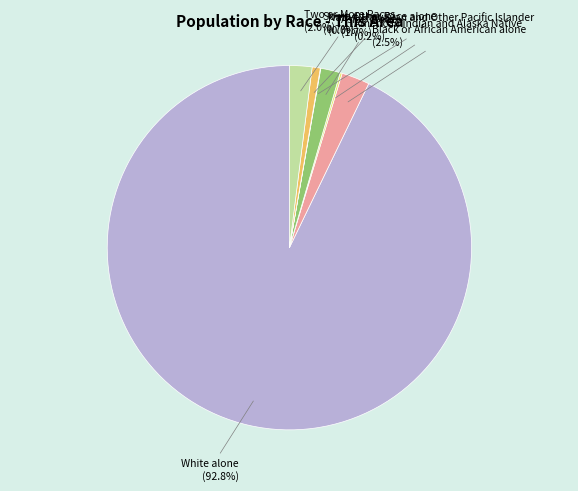

What is the largest slice in the pie chart?

White alone